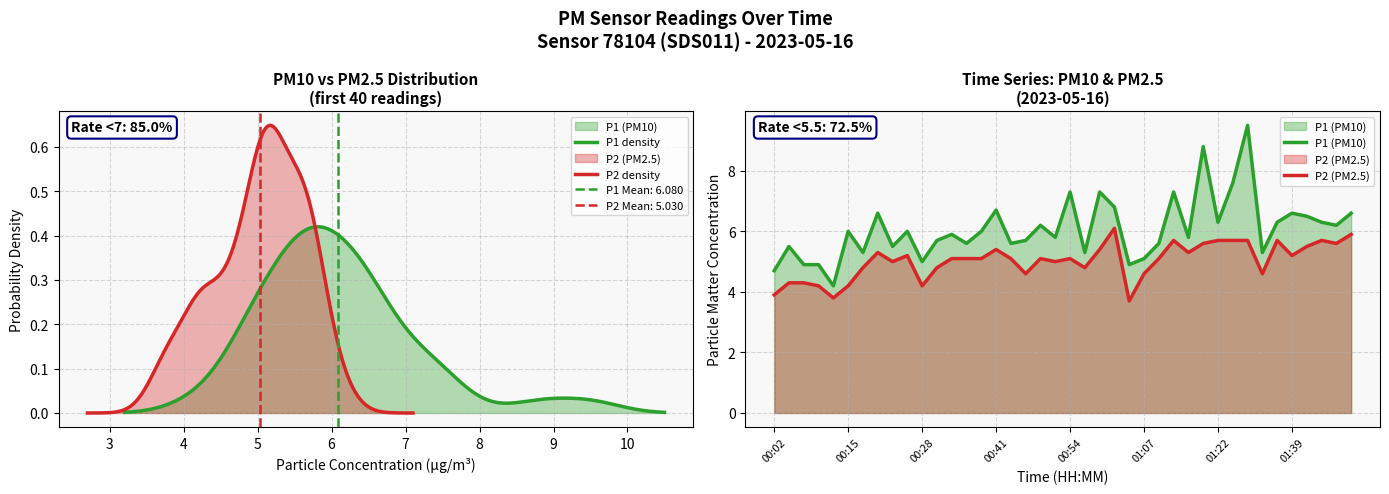

What is the average value of the P1 series?

6.1